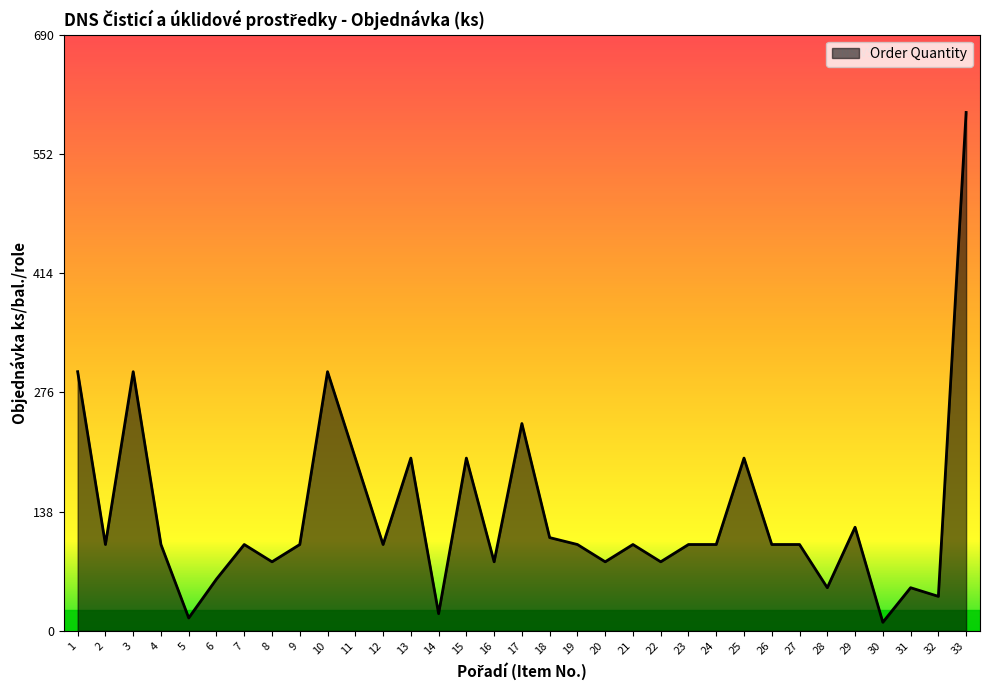

True or false: the data shows 50 at 31.

True